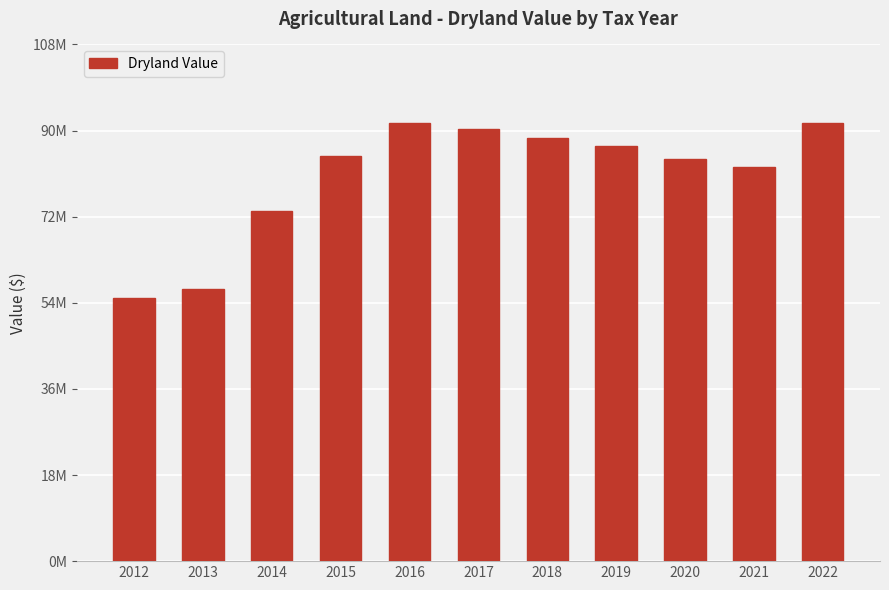

What is the approximate value at 2020?

83960928